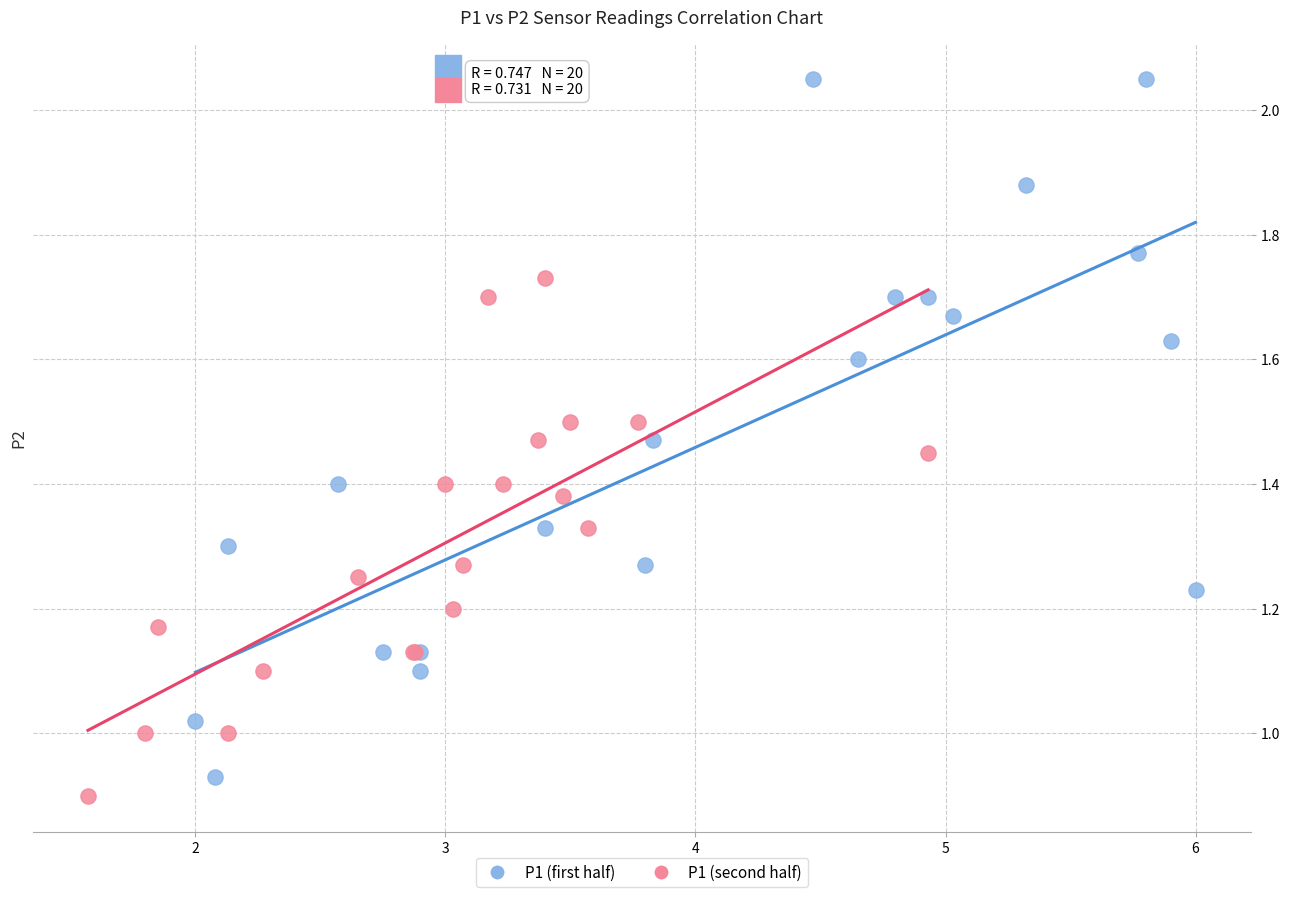

What are all the series names shown in the legend?

P1 (first half), P1 (second half)